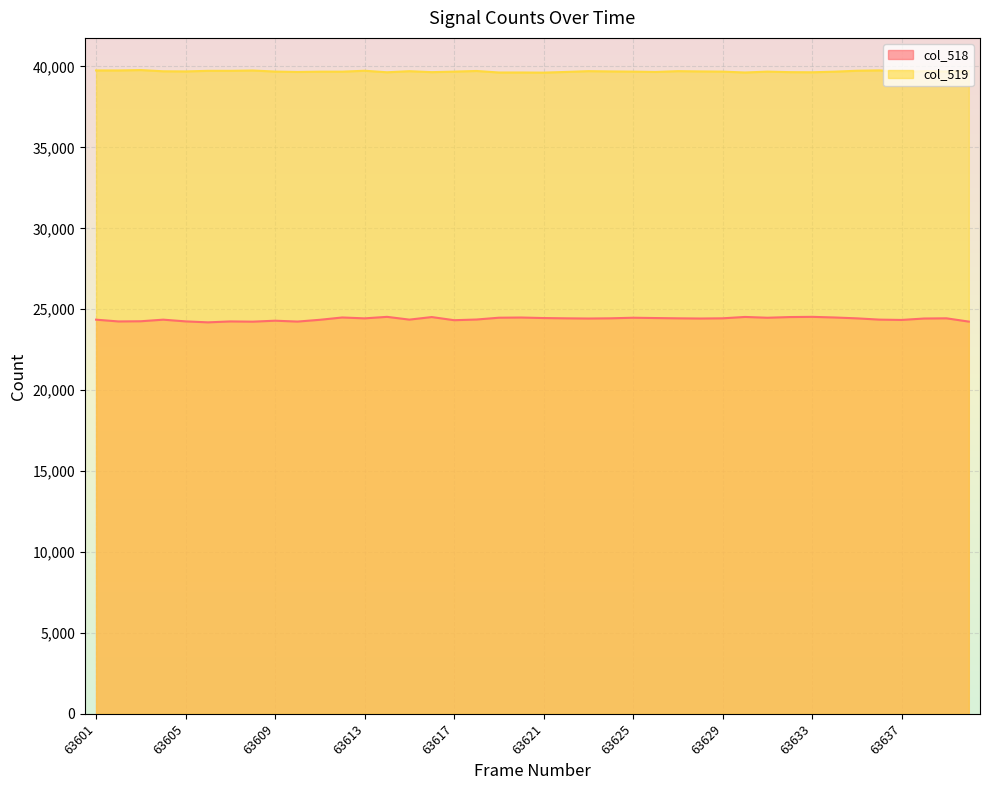

Reading left to right, what are all the values shown in this chart?

col_518: 63601=24355	63602=24245	63603=24257	63604=24355	63605=24249	63606=24189	63607=24246	63608=24231	63609=24291	63610=24237	63611=24347	63612=24490	63613=24436	63614=24529	63615=24358	63616=24516	63617=24322	63618=24364	63619=24476	63620=24487	63621=24455	63622=24438	63623=24426	63624=24439	63625=24474	63626=24455	63627=24438	63628=24426	63629=24439	63630=24523	63631=24474	63632=24516	63633=24529	63634=24490	63635=24436	63636=24358	63637=24338	63638=24426	63639=24439	63640=24235
col_519: 63601=39756	63602=39755	63603=39779	63604=39704	63605=39696	63606=39732	63607=39731	63608=39752	63609=39687	63610=39662	63611=39681	63612=39681	63613=39737	63614=39643	63615=39710	63616=39651	63617=39684	63618=39723	63619=39629	63620=39629	63621=39621	63622=39664	63623=39712	63624=39695	63625=39684	63626=39663	63627=39712	63628=39695	63629=39684	63630=39629	63631=39684	63632=39651	63633=39643	63634=39681	63635=39737	63636=39760	63637=39664	63638=39712	63639=39695	63640=39717